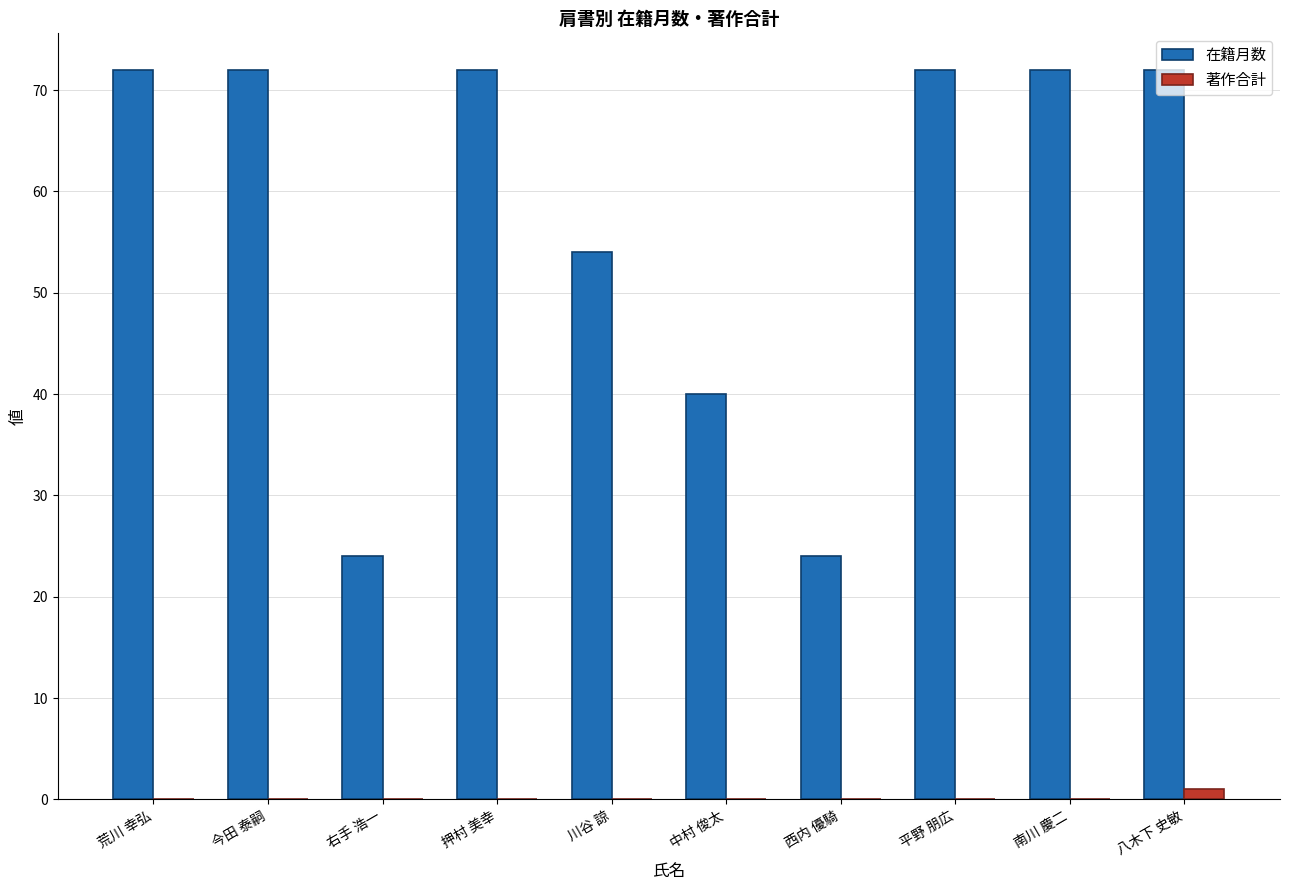

What is the sum of all 在籍月数 values?

574